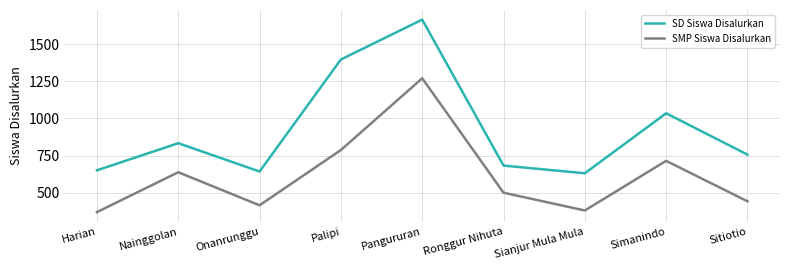

What is the spread (max minus min) of values at Sitiotio?

315